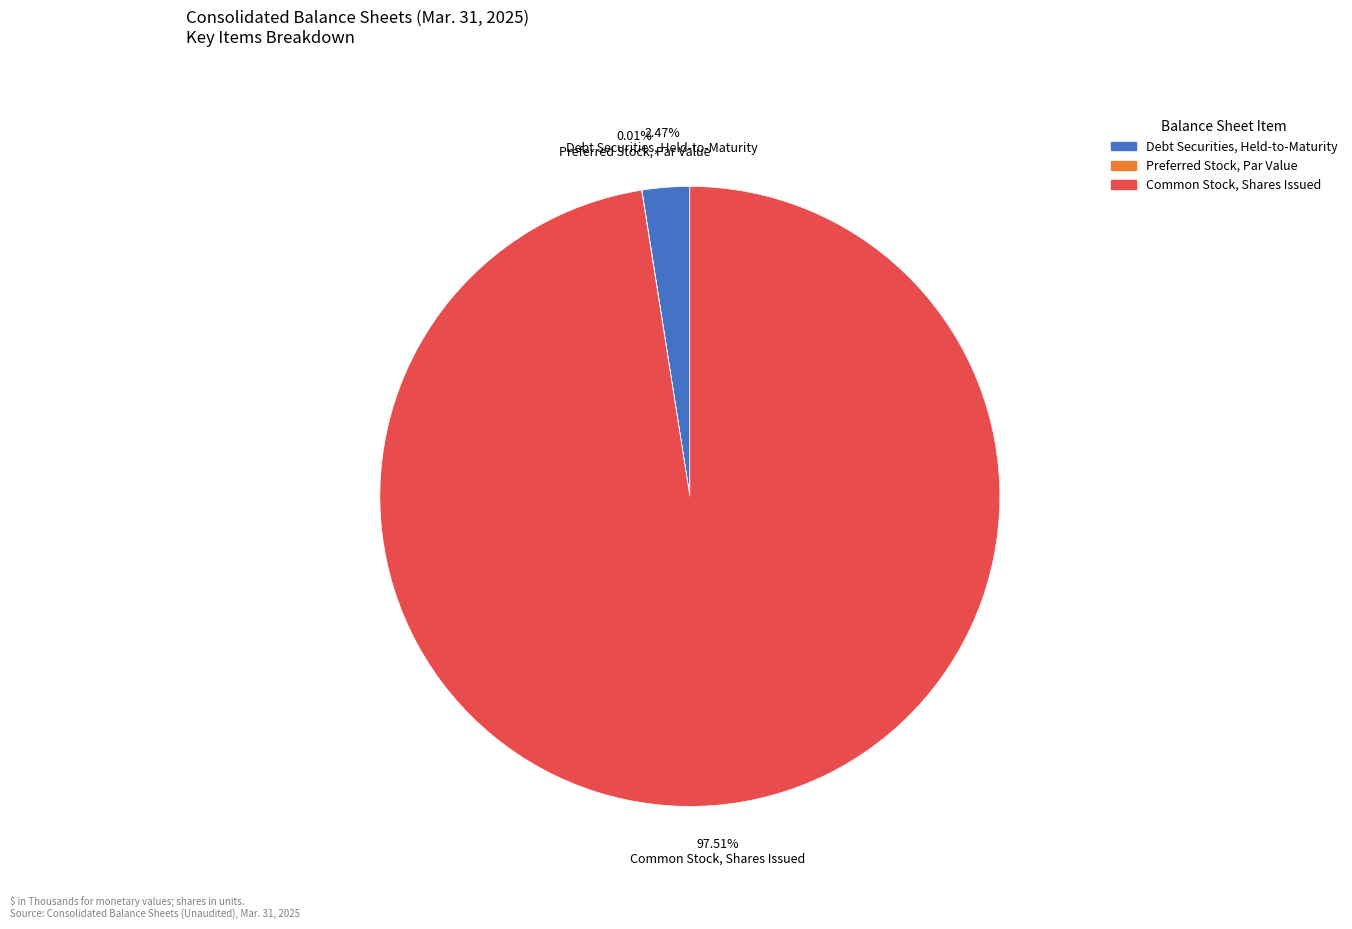

Which category has the biggest portion of the pie?

Common Stock, Shares Issued